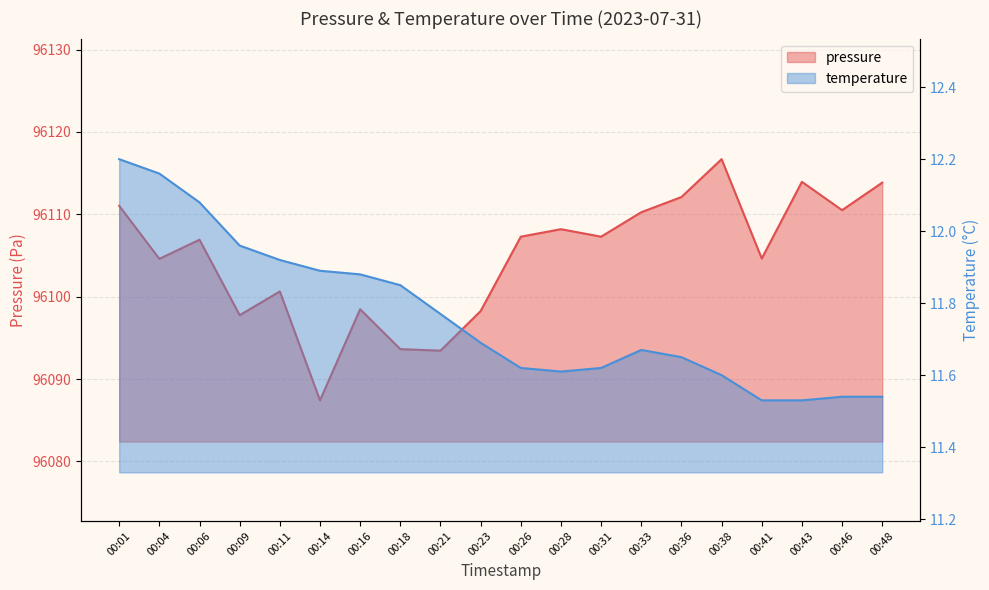

Reading left to right, what are all the values shown in this chart?

pressure: 96111.0	96104.6	96106.9	96097.8	96100.6	96087.4	96098.5	96093.6	96093.4	96098.2	96107.3	96108.2	96107.3	96110.2	96112.1	96116.7	96104.6	96113.9	96110.5	96113.8
temperature: 12.2	12.2	12.1	12.0	11.9	11.9	11.9	11.8	11.8	11.7	11.6	11.6	11.6	11.7	11.7	11.6	11.5	11.5	11.5	11.5